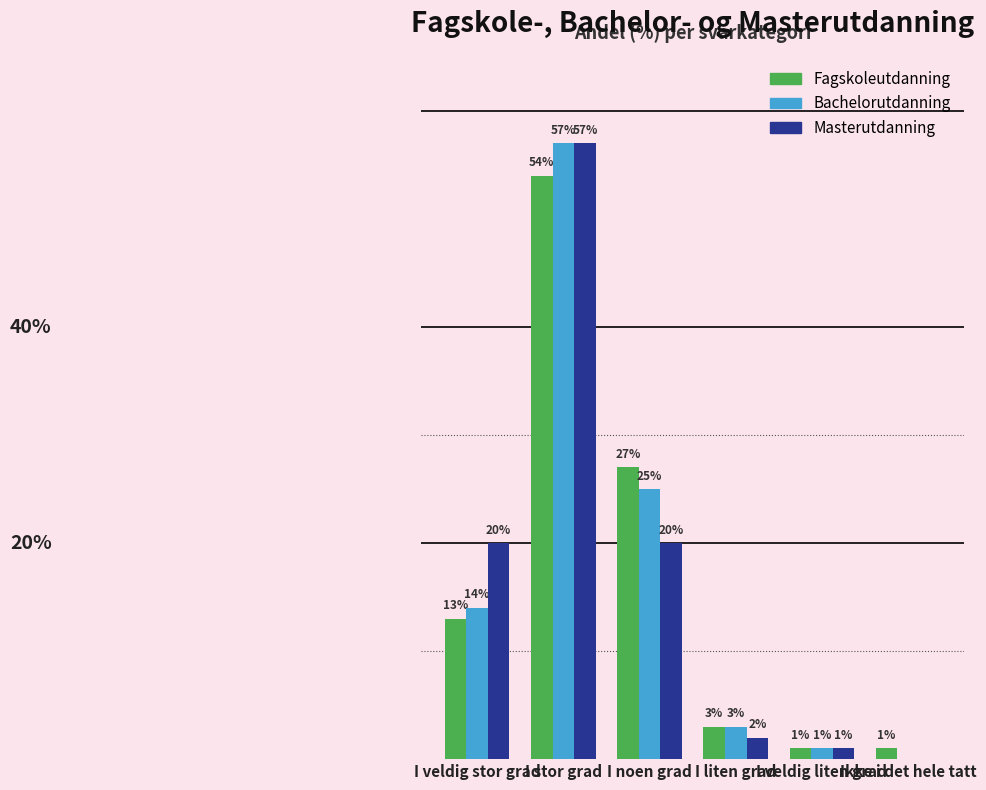

Rank the series at Ikke i det hele tatt from lowest to highest value.

Bachelorutdanning, Masterutdanning, Fagskoleutdanning